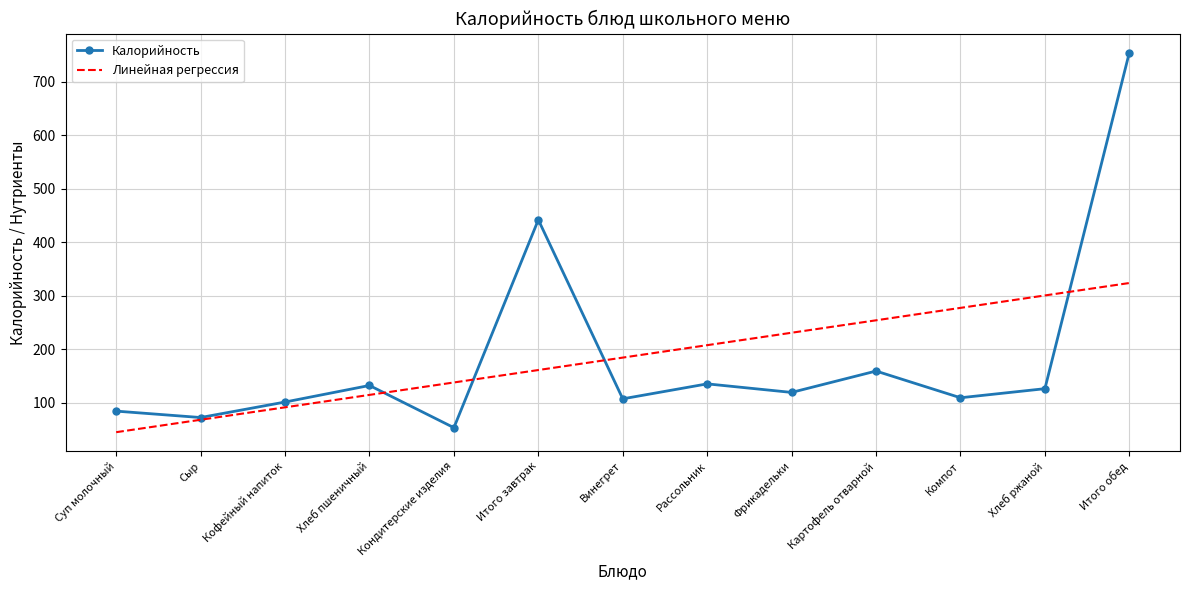

Read the Линейная регрессия value at Суп молочный.

44.6